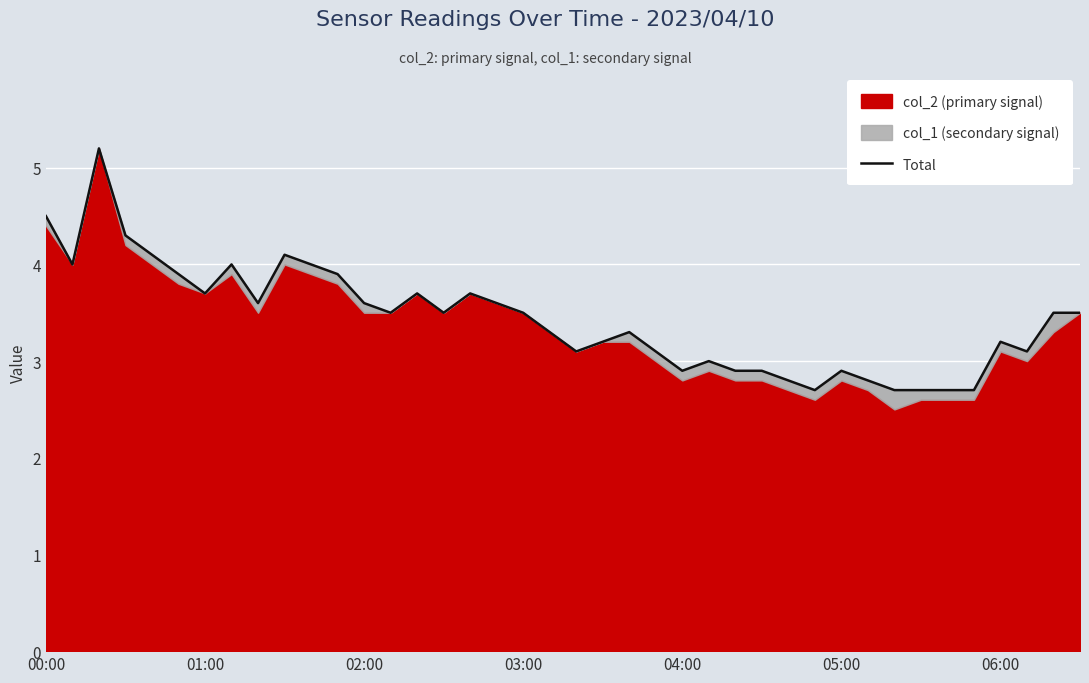

What is the greatest value displayed?

5.2